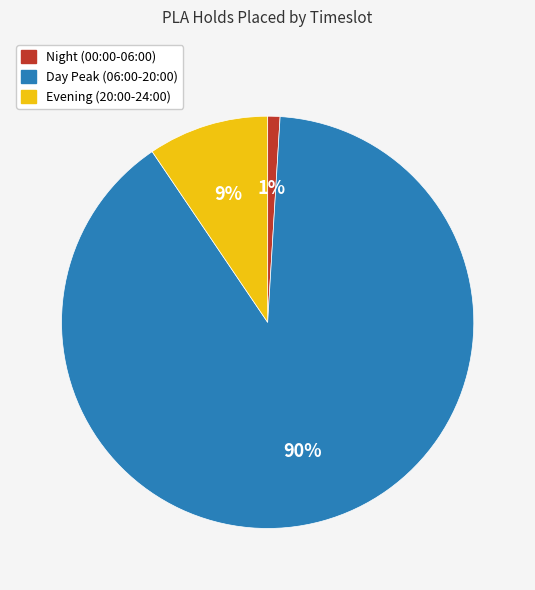

To the nearest percent, what is the average slice percentage?

33%